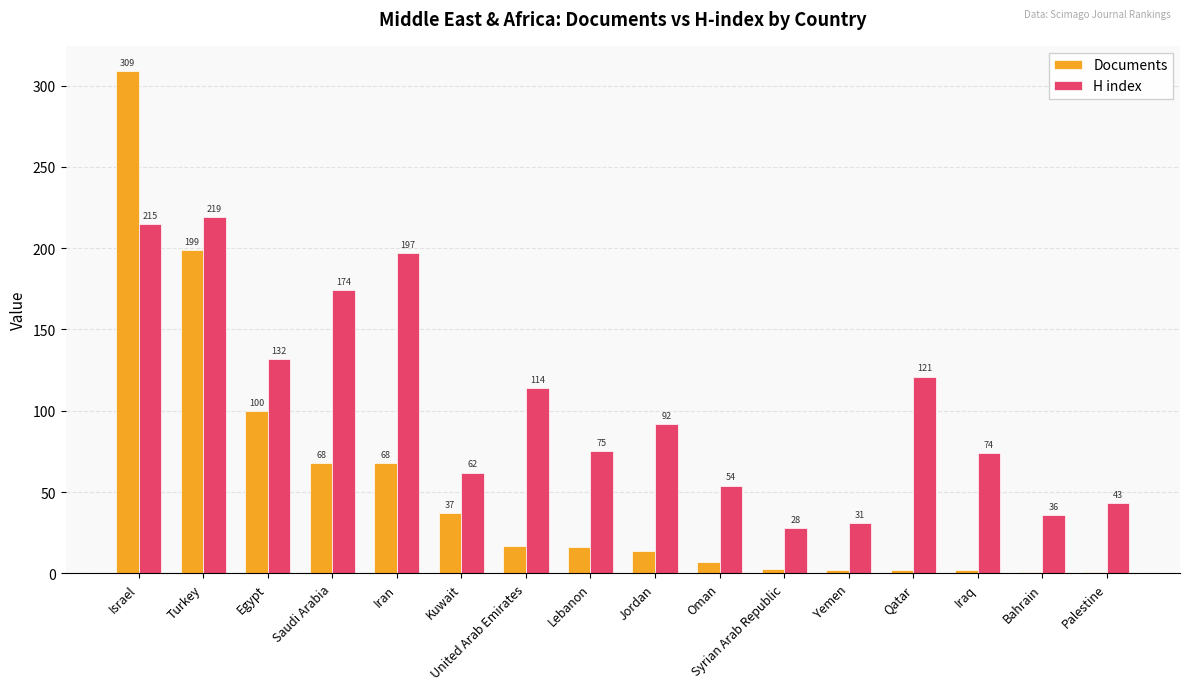

At how many categories does at least one series exceed 155?

4